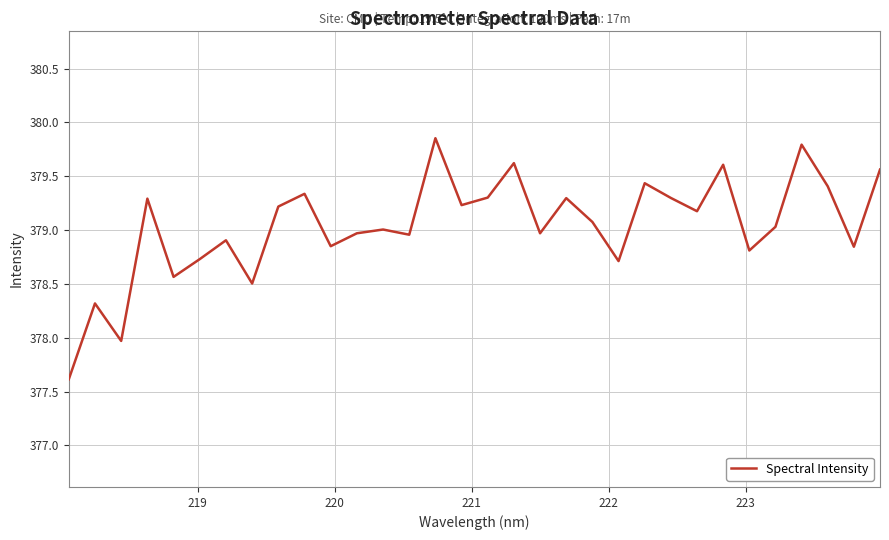

How many interior local peaks (higher than both neighbors) does the data have?

11